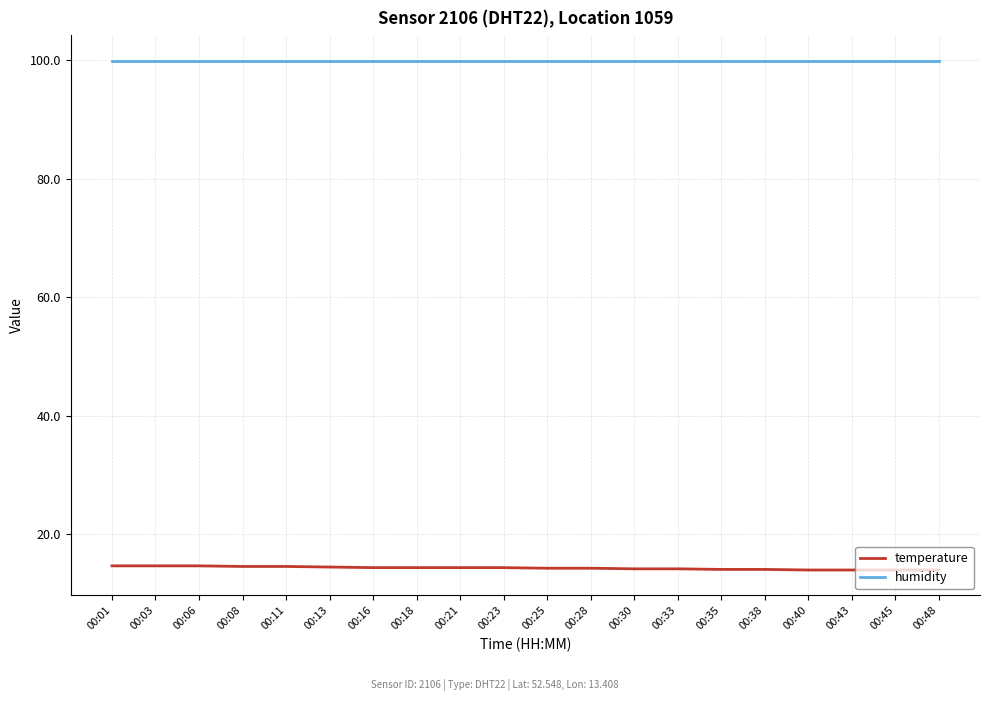

Does the chart display data point markers on the line(s)?

No